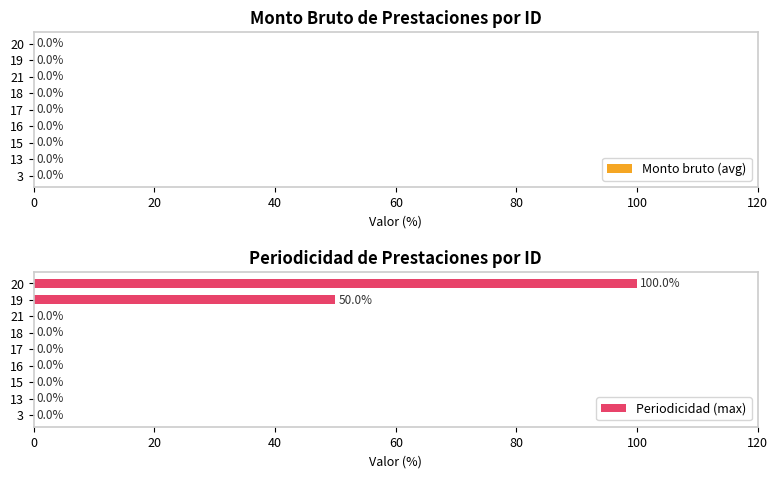

Where is the data nearest to the value 50?

19